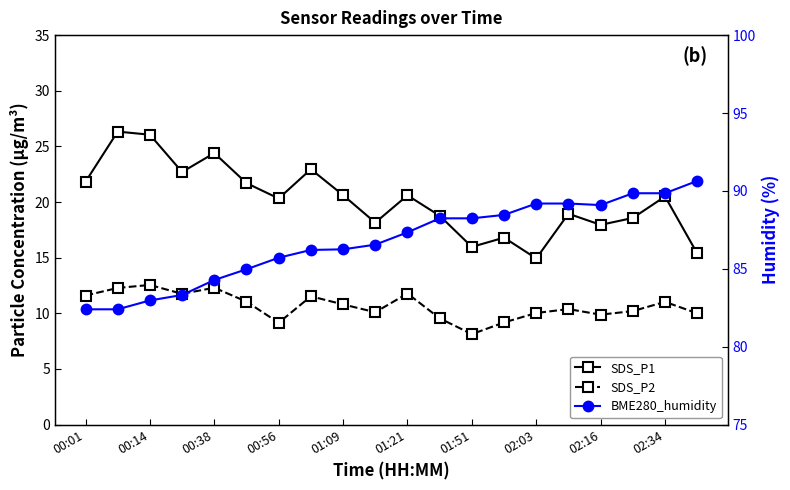

List the series in order of their peak value, highest first.

BME280_humidity, SDS_P1, SDS_P2